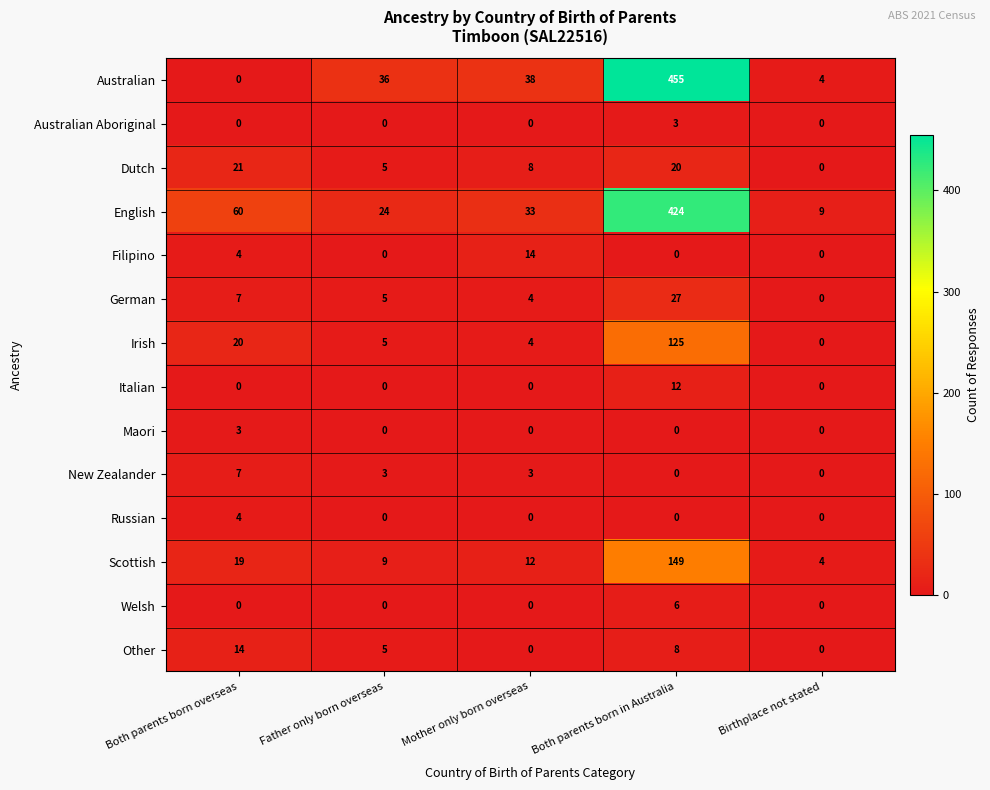

What is the sum of the English values at Father only born overseas and Mother only born overseas?

57